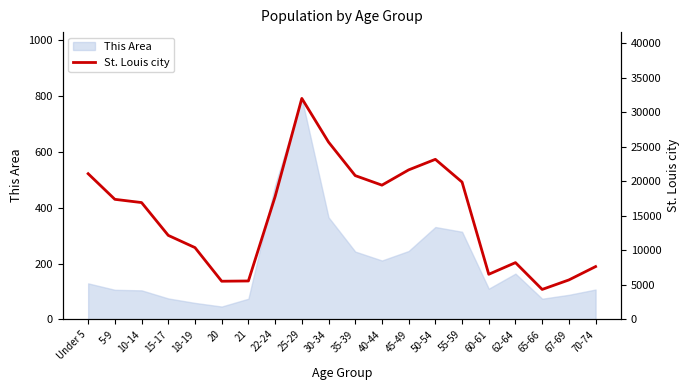

At which category does the data reach its first local peak?

25-29